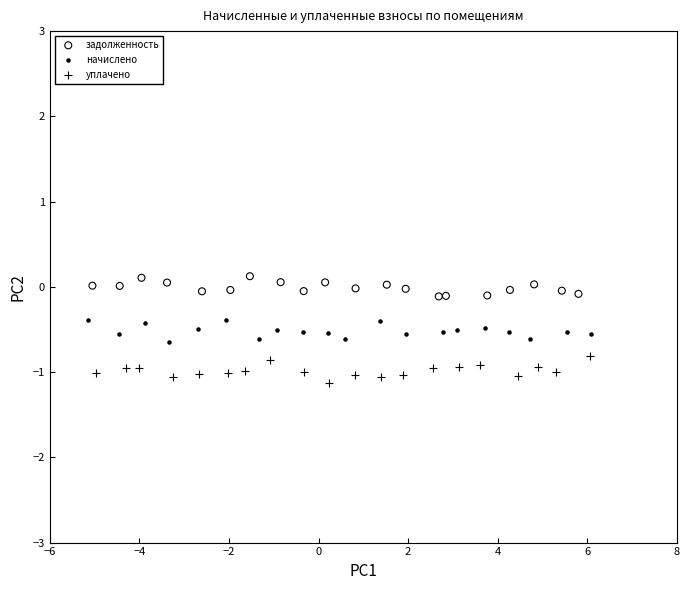

What are all the series names shown in the legend?

задолженность, начислено, уплачено